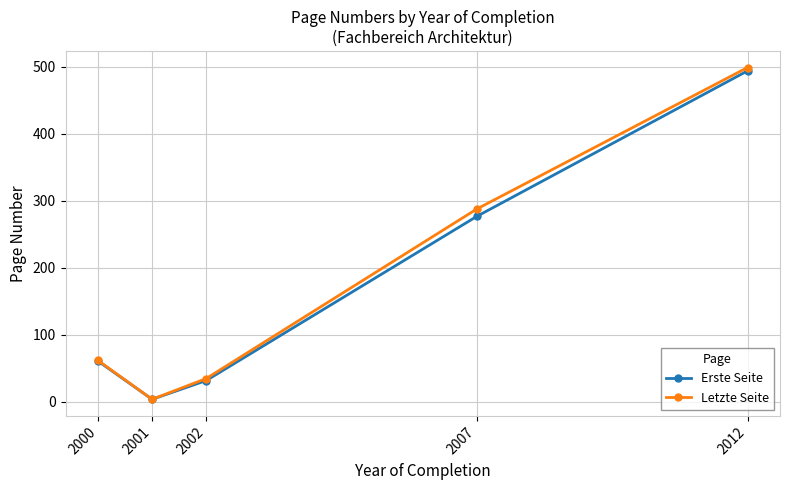

The value of Erste Seite at 2012 is 494. True or false?

True